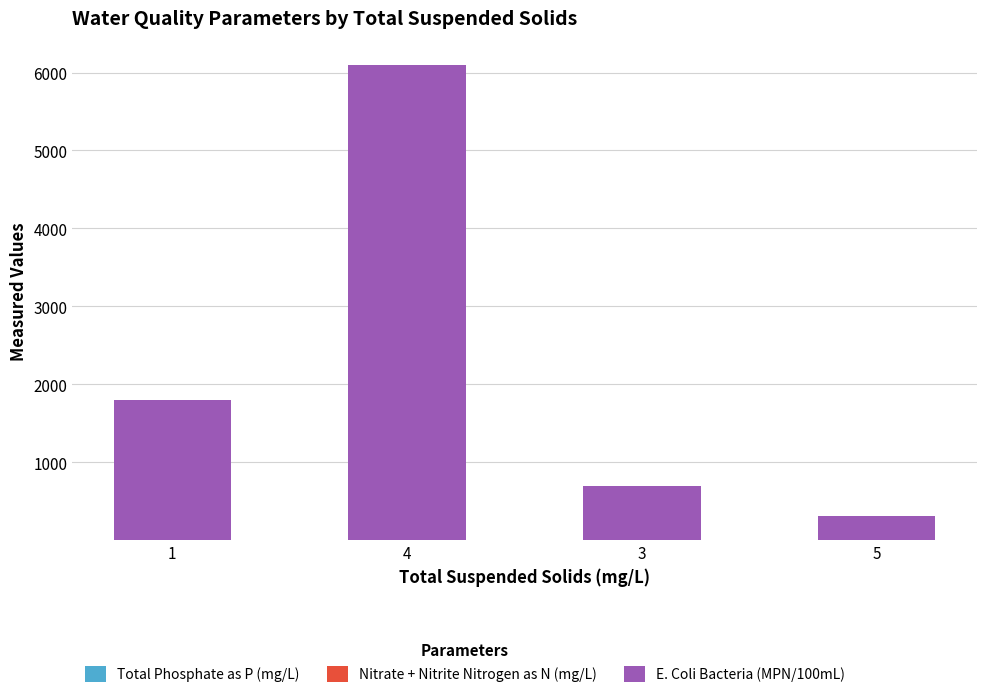

Are the bars horizontal?

No